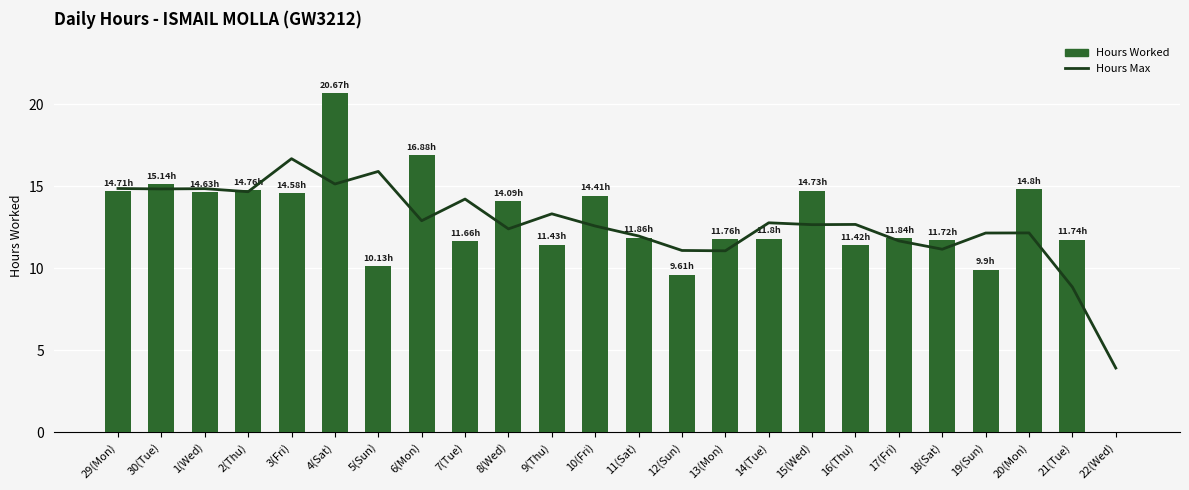

What is the greatest value displayed?

20.7